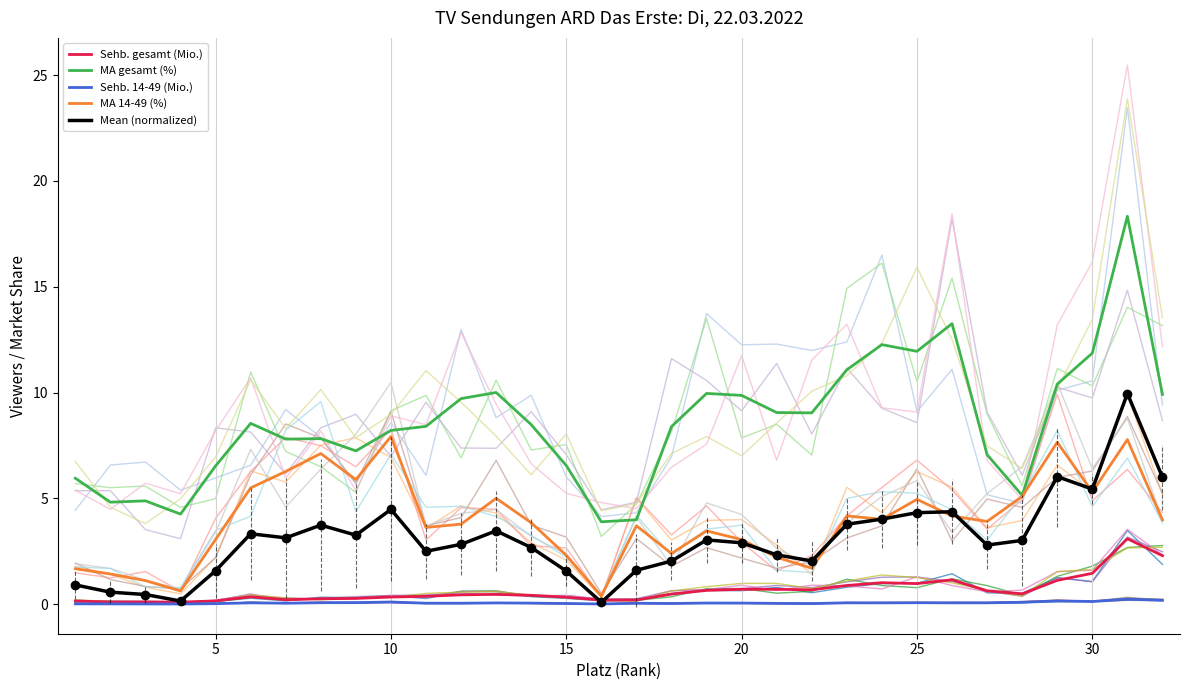

Is it true that Sehb. gesamt (Mio.) equals 0.7 at 20?

True